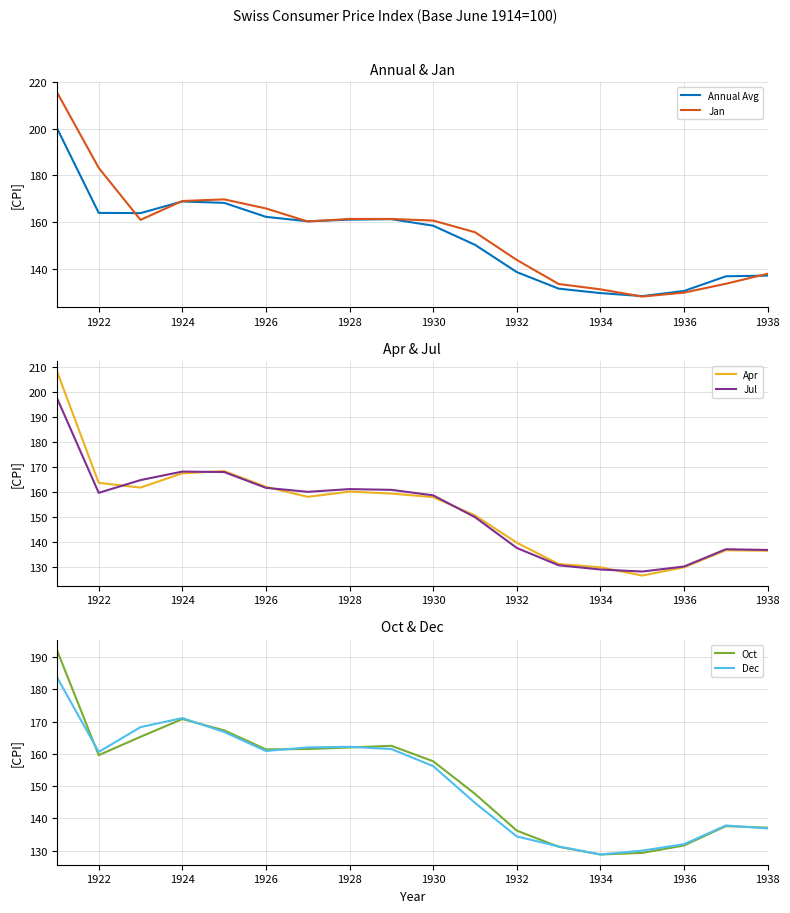

At how many categories does at least one series exceed 209?

1